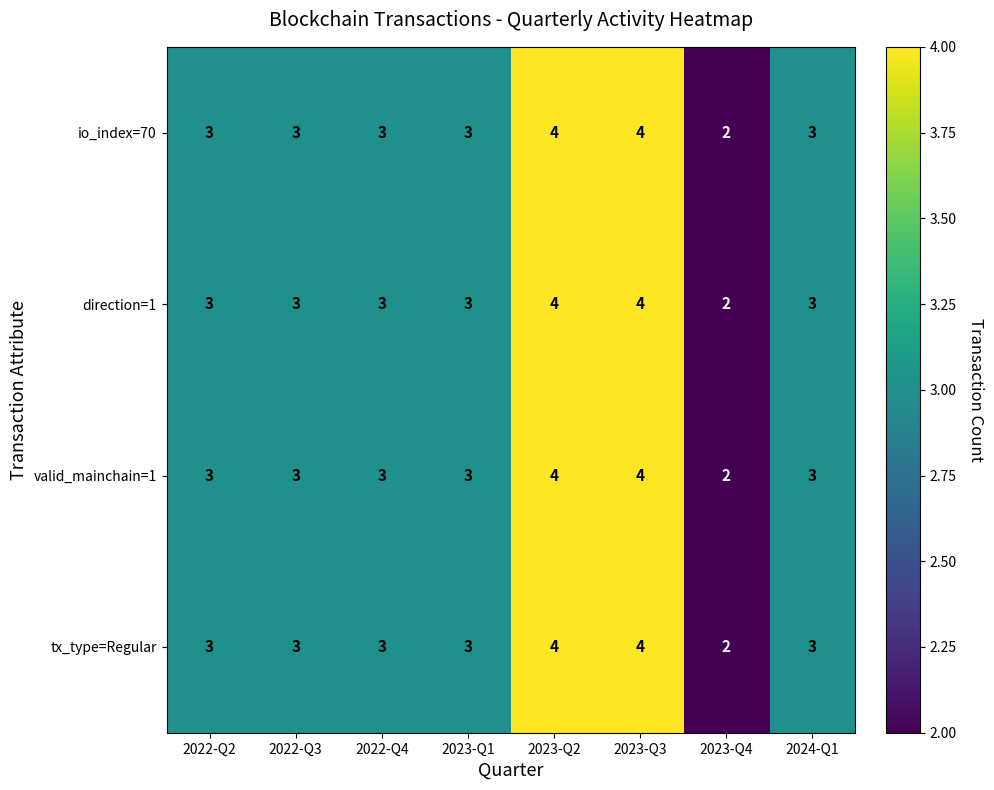

The valid_mainchain=1 series shows 3 at 2024-Q1. True or false?

True